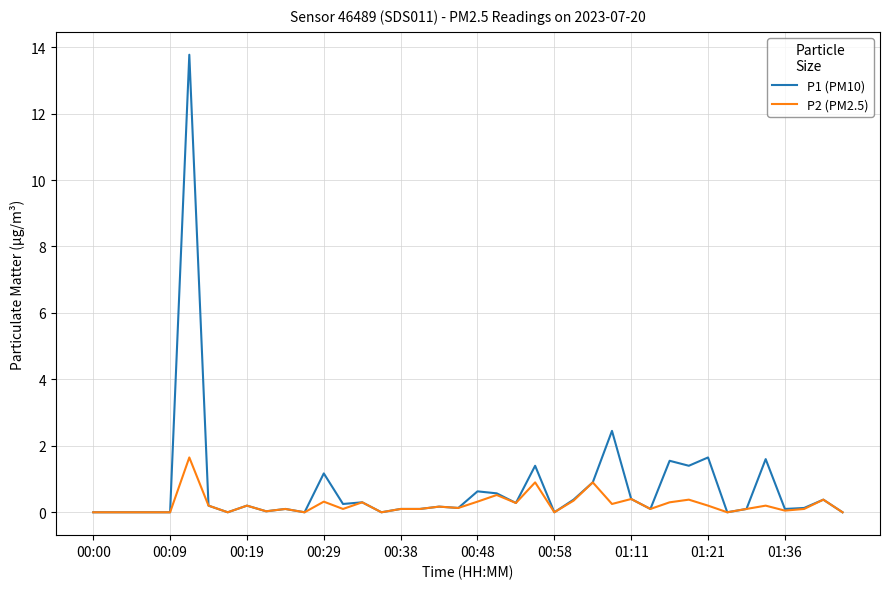

What are all the series names shown in the legend?

P1 (PM10), P2 (PM2.5)